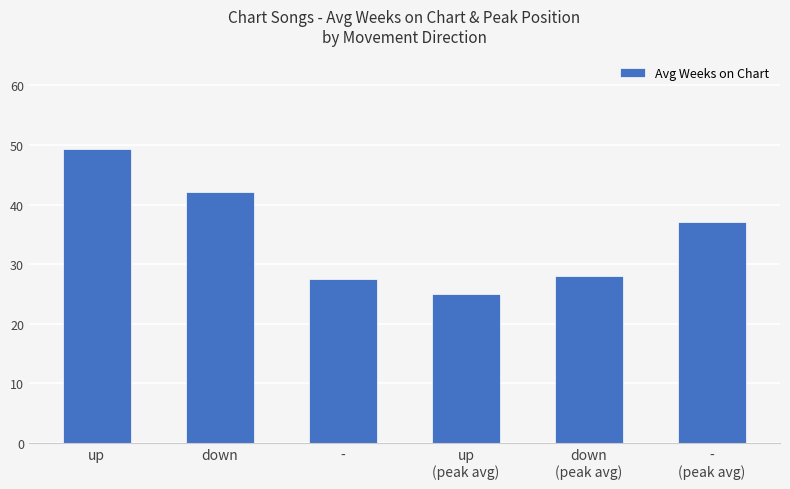

Which has a higher value, down or up?

up